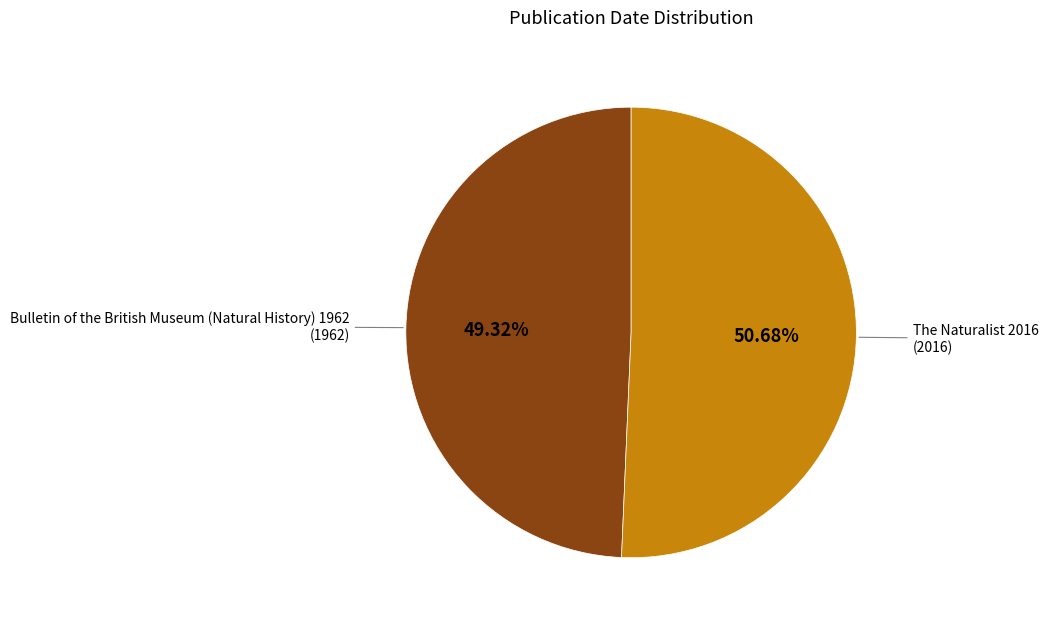

Rank the categories by value from highest to lowest.

The Naturalist 2016, Bulletin of the British Museum (Natural History) 1962